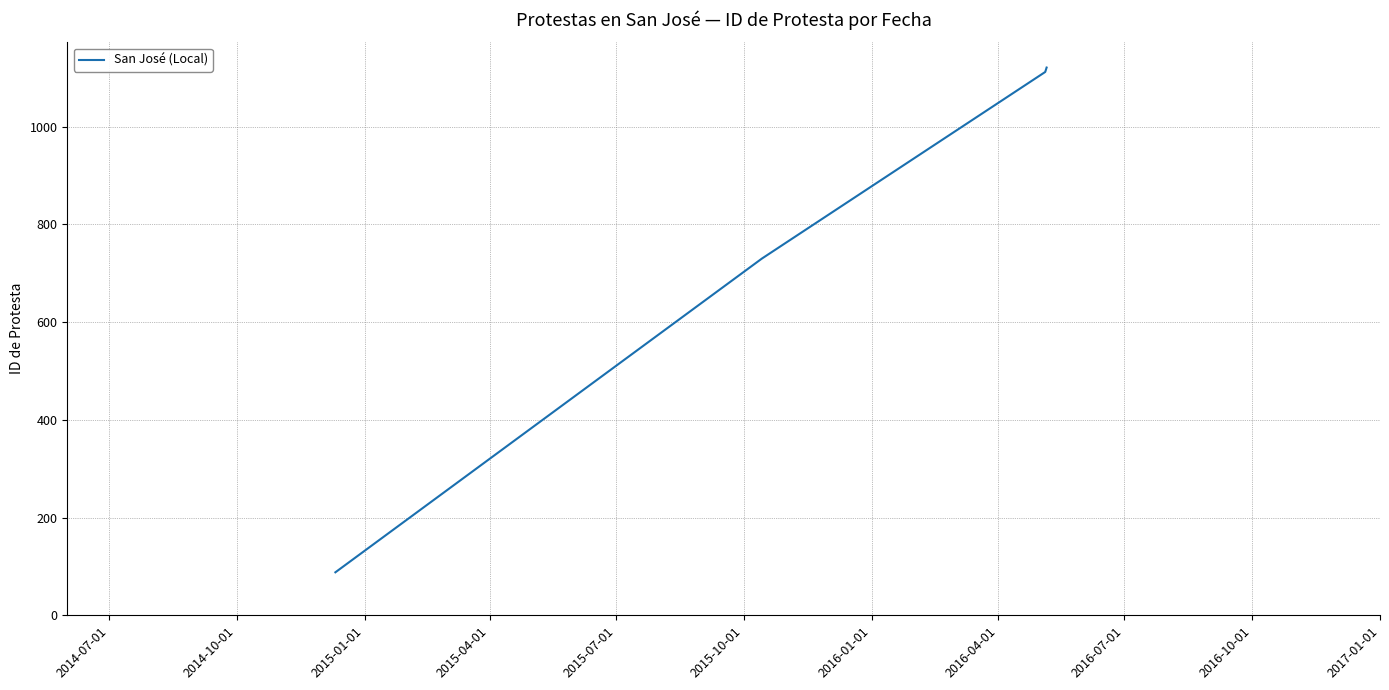

What is the sum of all values?

3051